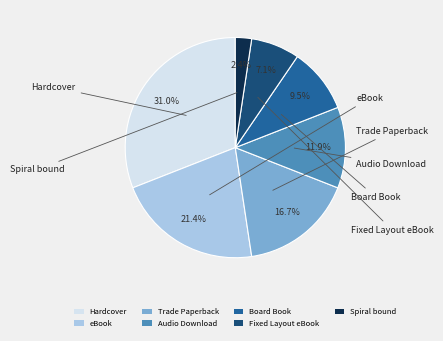

Approximately how many times larger is the value at eBook compared to Trade Paperback?

1.3